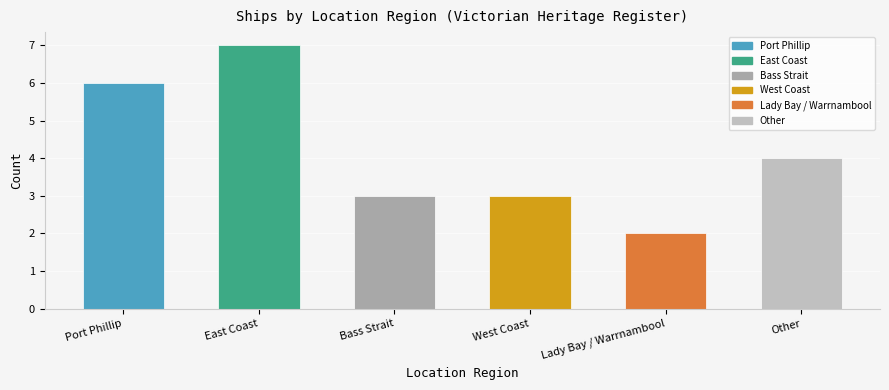

Read the value at Lady Bay / Warrnambool.

2